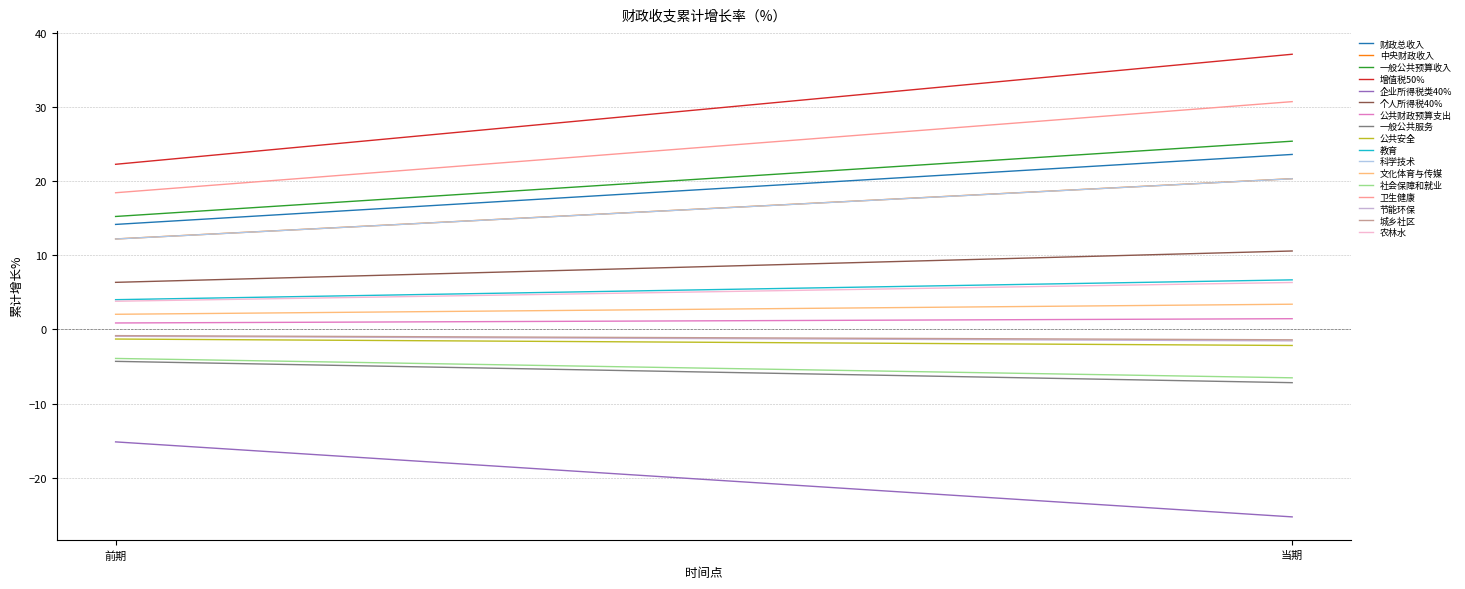

At which label is the value closest to 5?

农林水